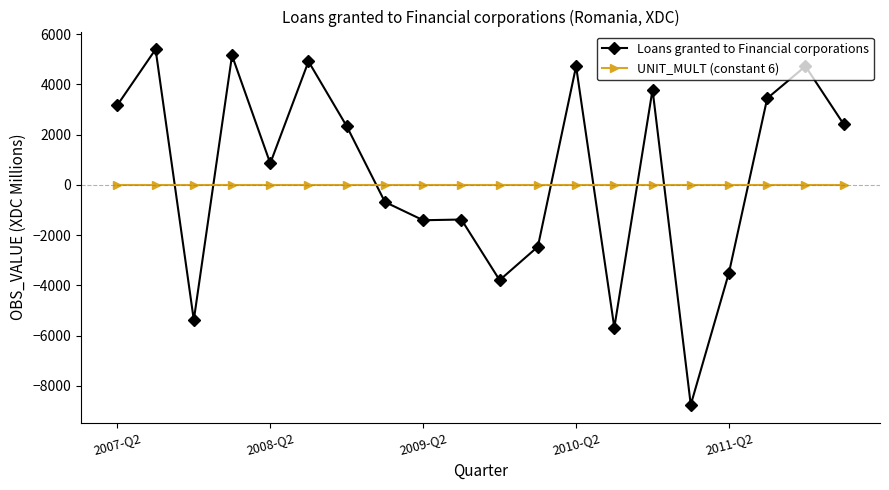

Which series ends up on top after the final intersection of Loans granted to Financial corporations and UNIT_MULT (constant 6)?

Loans granted to Financial corporations